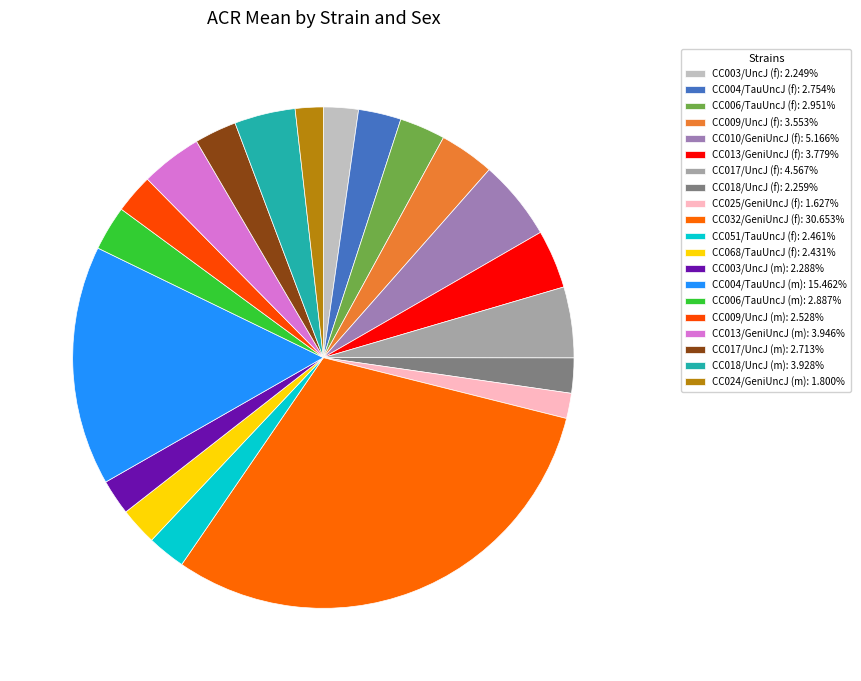

True or false: CC025/GeniUncJ (f) accounts for 8% of the total.

False